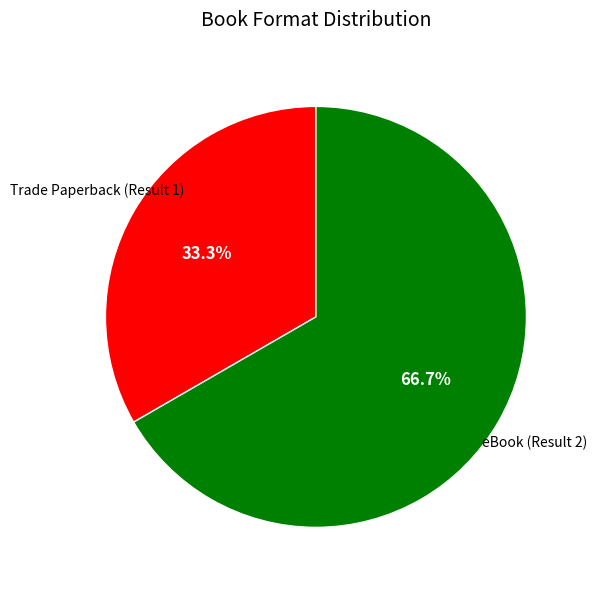

Is there any slice that represents more than half of the pie?

Yes